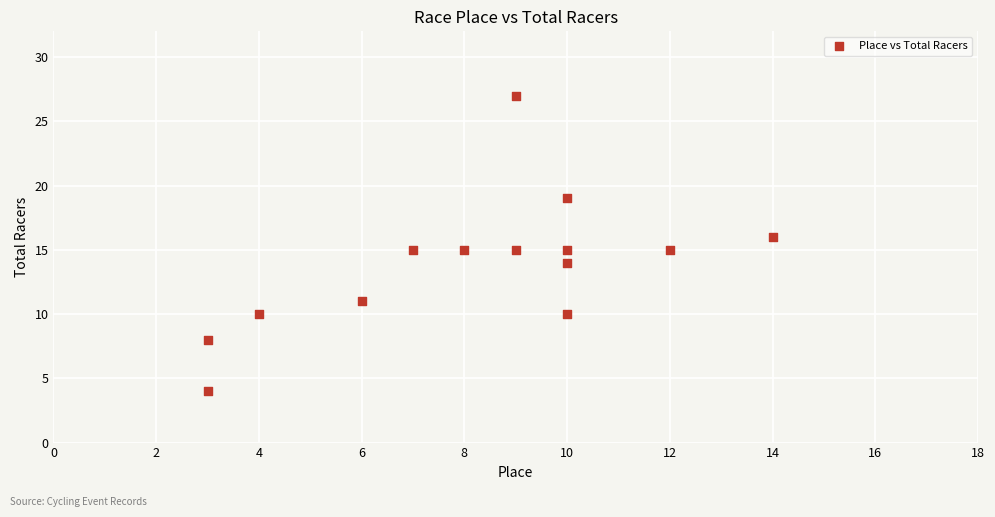

What is the range of Y values (max minus min)?

23